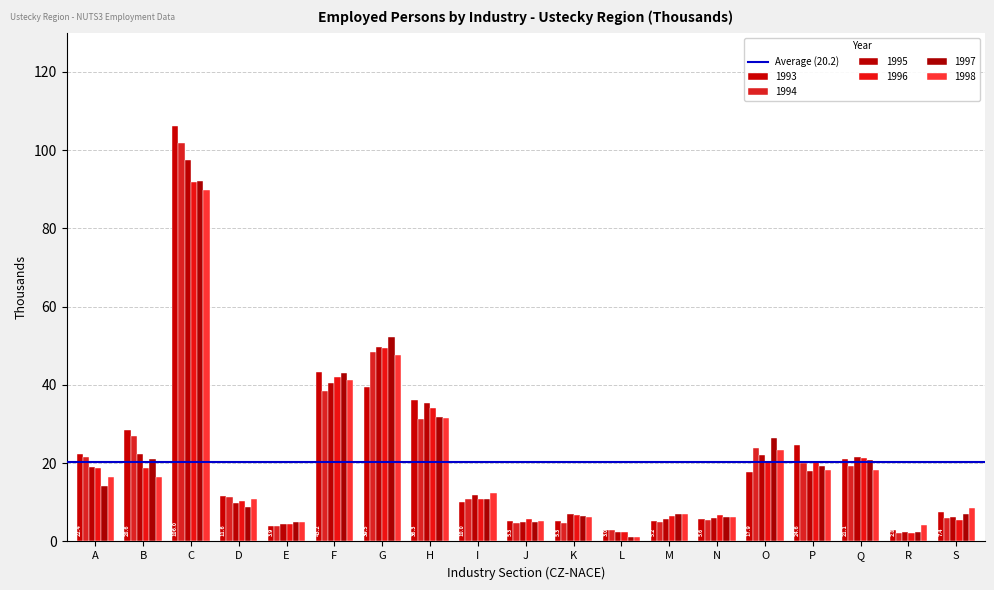

Are the bars horizontal?

No